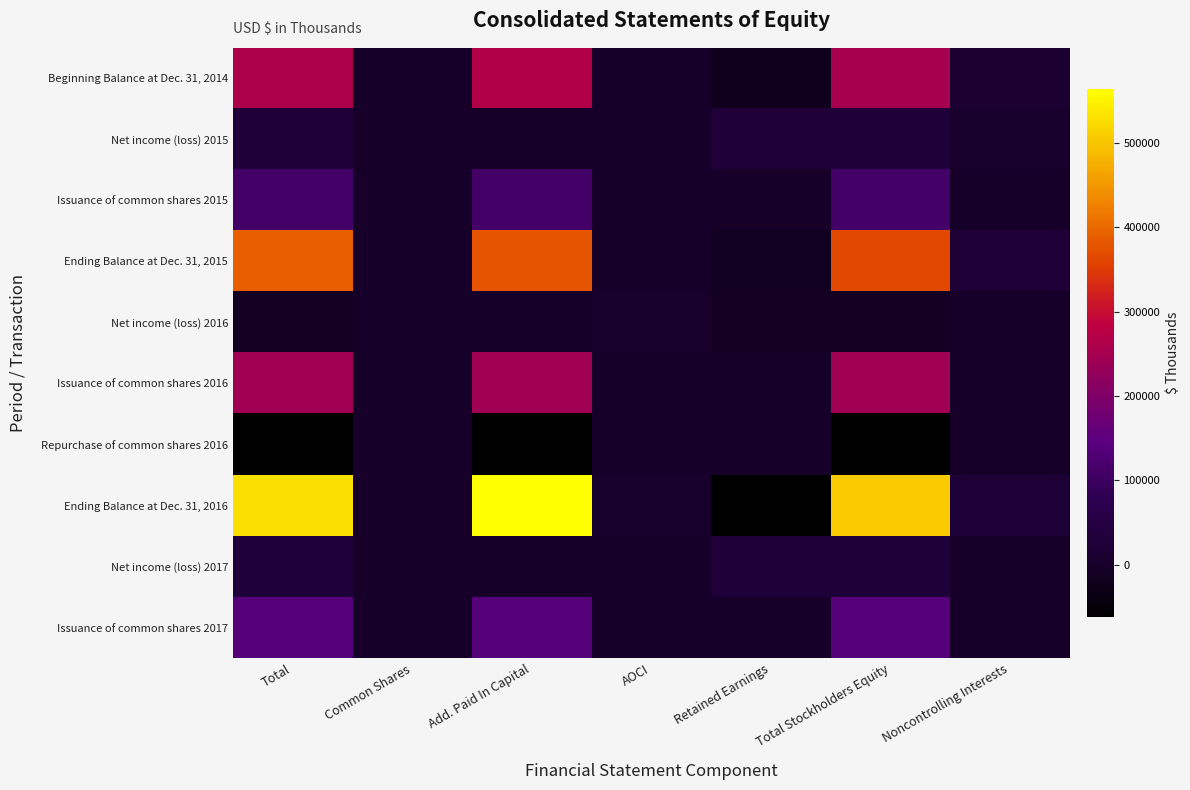

At how many categories does at least one series exceed 194941?

3